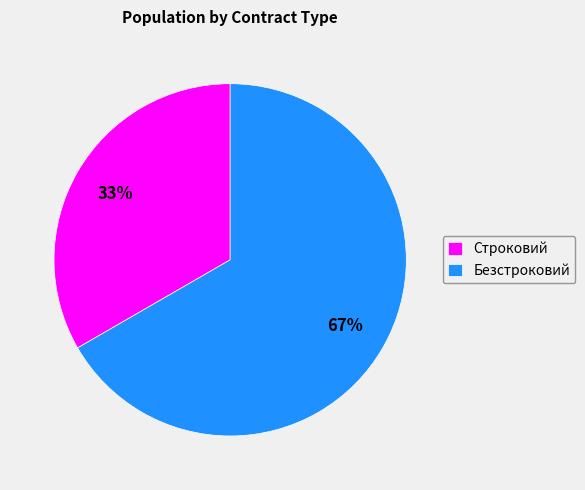

Which has a higher value, Строковий or Безстроковий?

Безстроковий